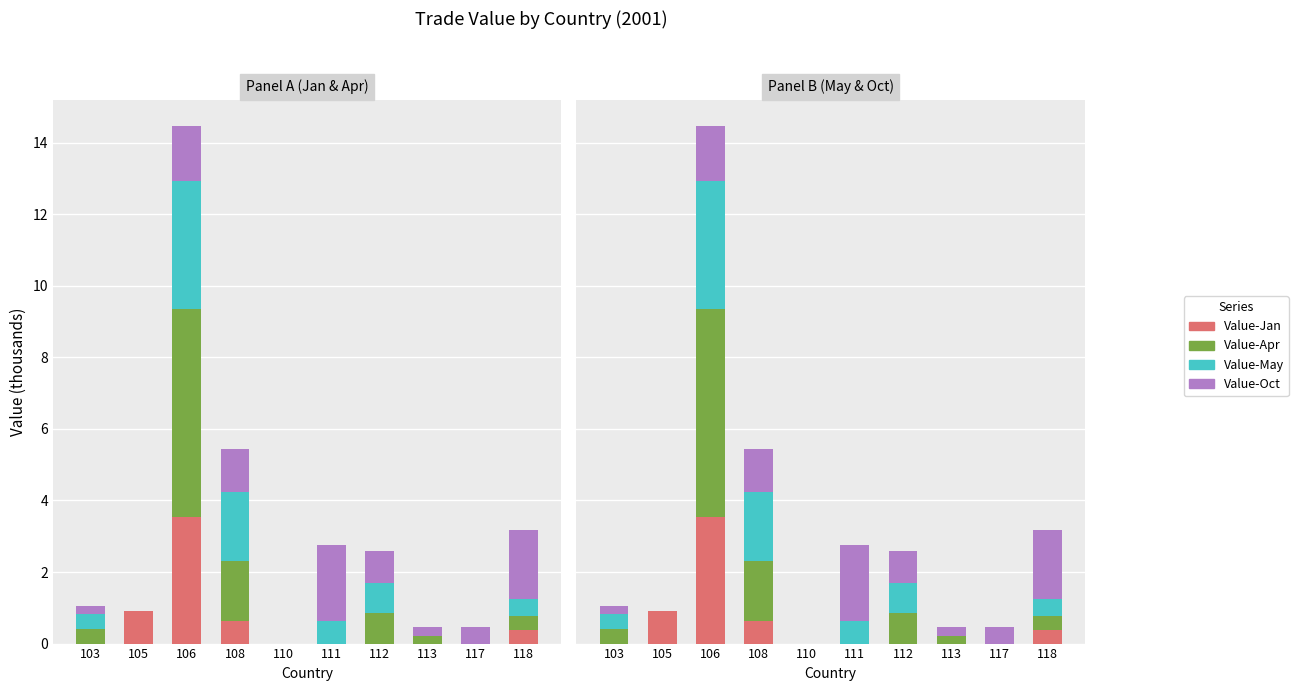

How many positive values does the Value-Jan series have?

4